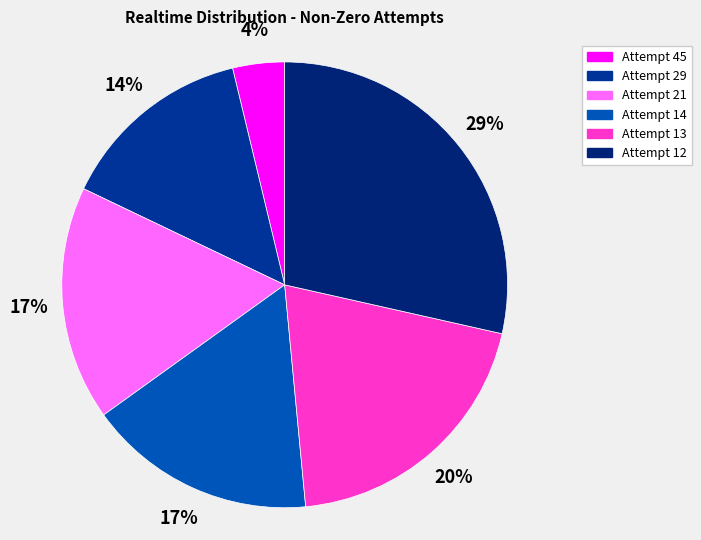

What is the largest slice in the pie chart?

Attempt 12